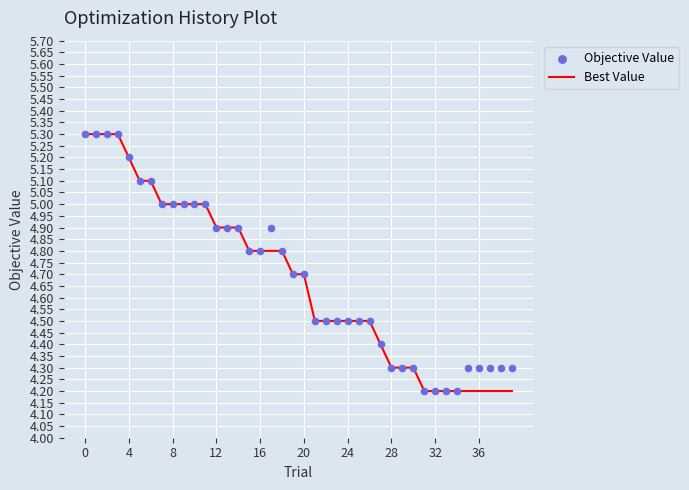

What is the minimum value for Best Value?

4.2